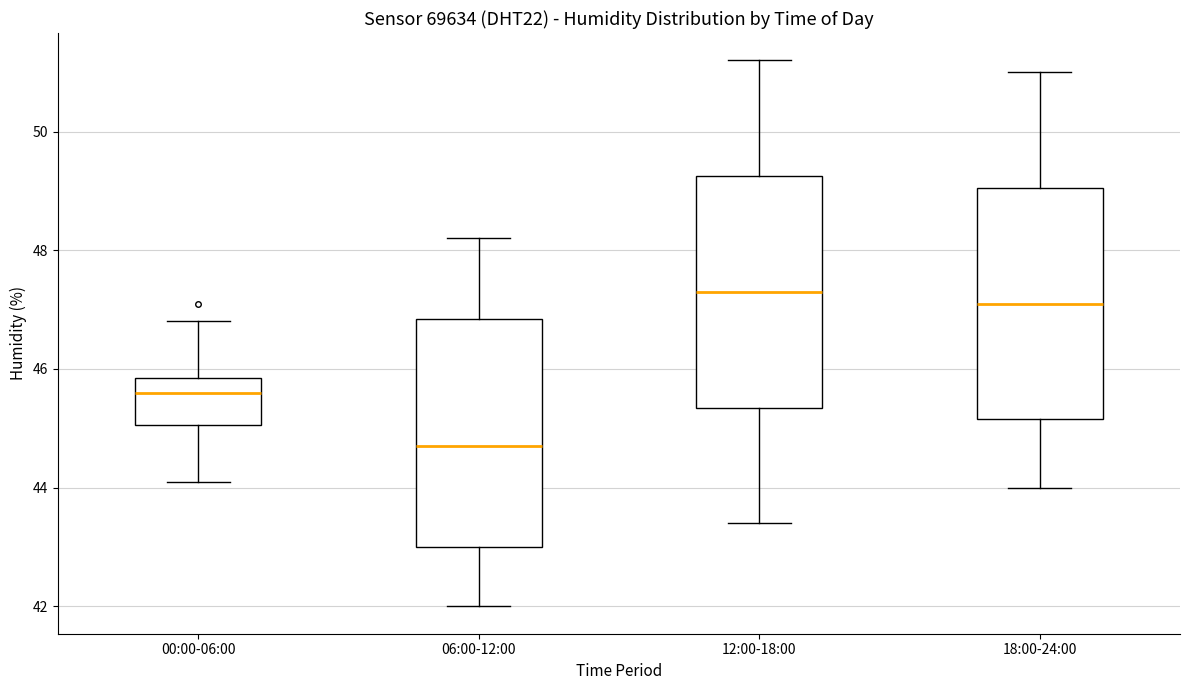

Reading left to right, transcribe this box plot: for each box, give where its median line is, the range the box spans, and where its two whiskers end, as read against the y-axis. The values are not printed on the chart, so give them approximately, as read against the axis.

00:00-06:00: median 45.6, box 45.0 to 45.8, whiskers 44.2 to 46.8
06:00-12:00: median 44.8, box 43.0 to 46.8, whiskers 42.0 to 48.2
12:00-18:00: median 47.4, box 45.4 to 49.2, whiskers 43.4 to 51.2
18:00-24:00: median 47.2, box 45.2 to 49.0, whiskers 44.0 to 51.0